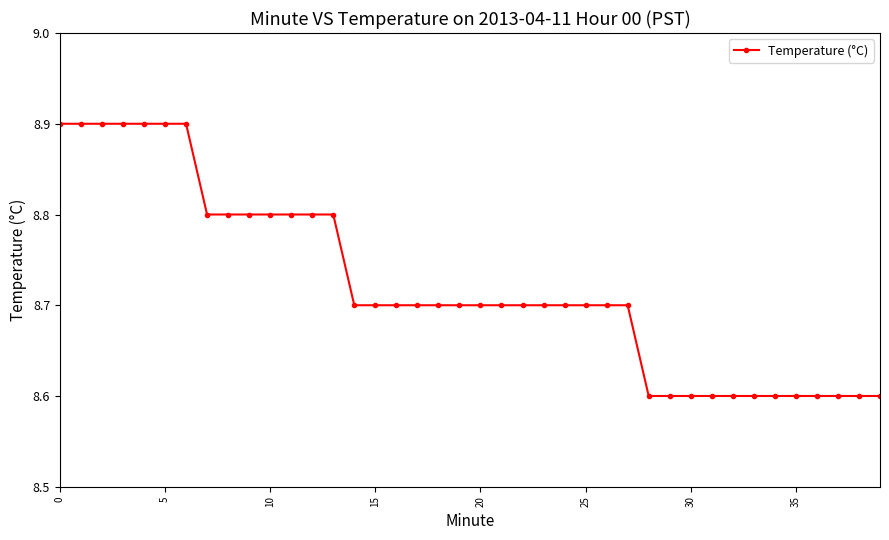

How many values are between 8 and 9?

40